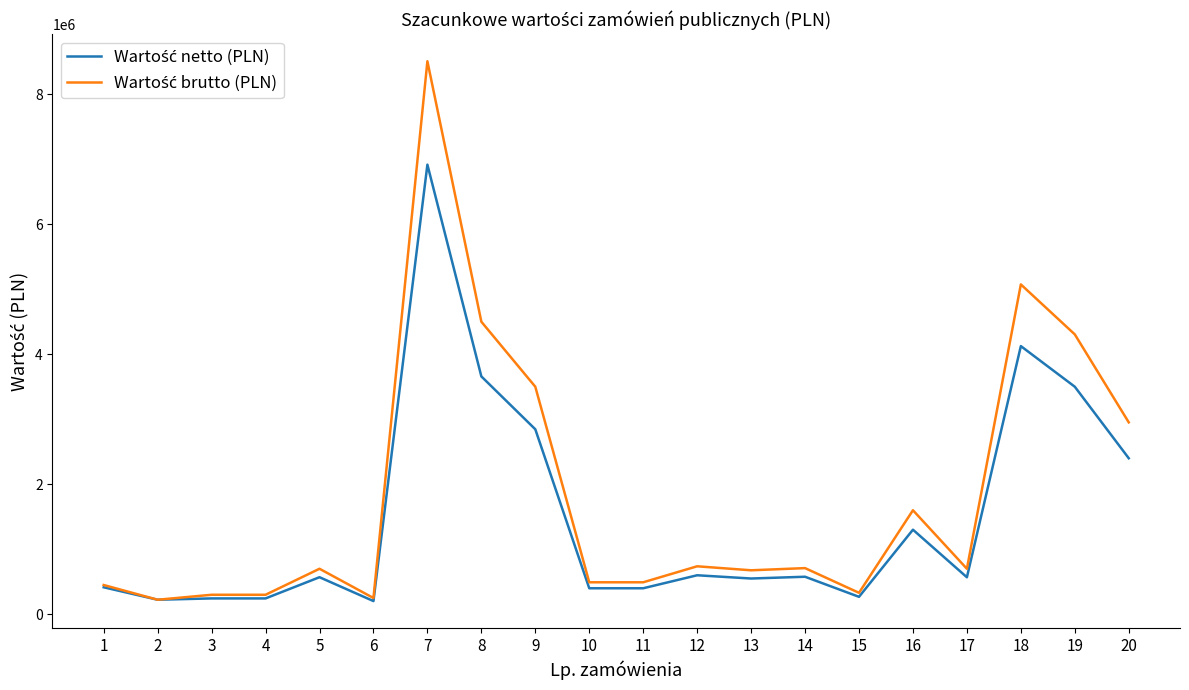

At which category is the sum across all series the highest?

7